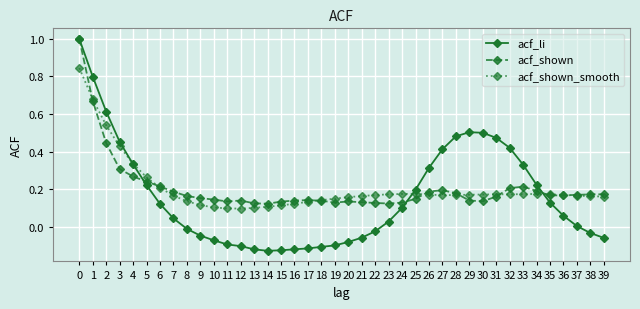

True or false: acf_shown_smooth has more than 1 points higher than both neighbors.

True